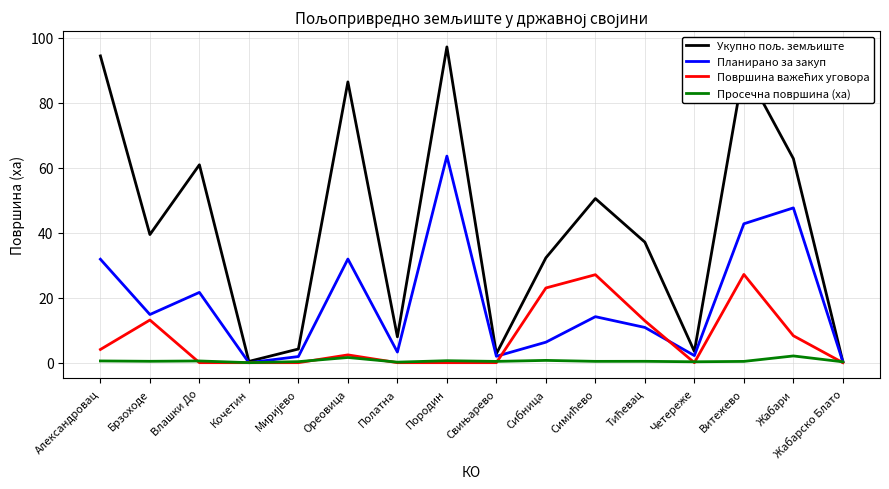

The Планирано за закуп series shows 31.9 at Александровац. True or false?

True